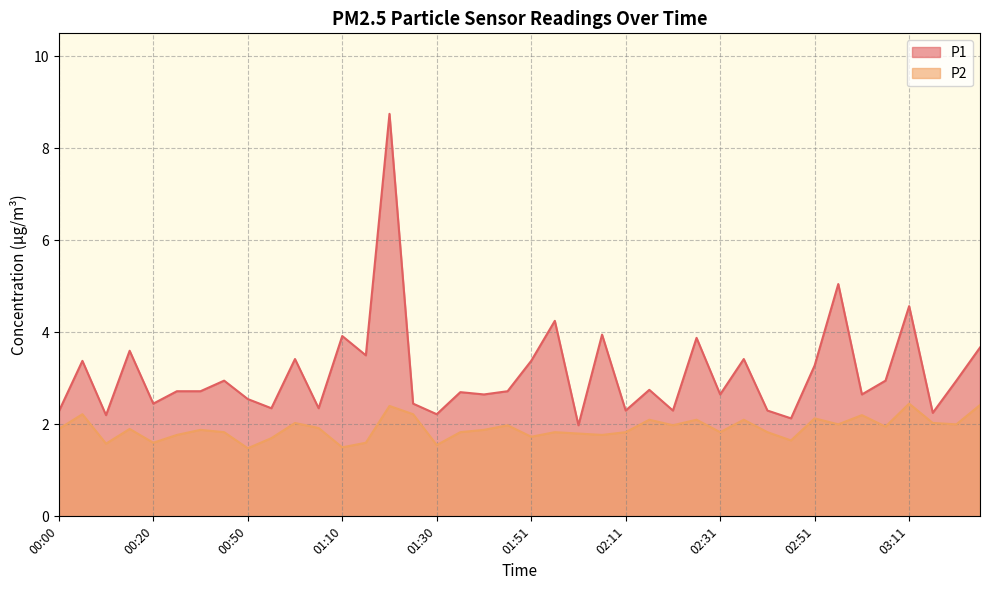

True or false: P2 and P1 intersect in this chart.

False